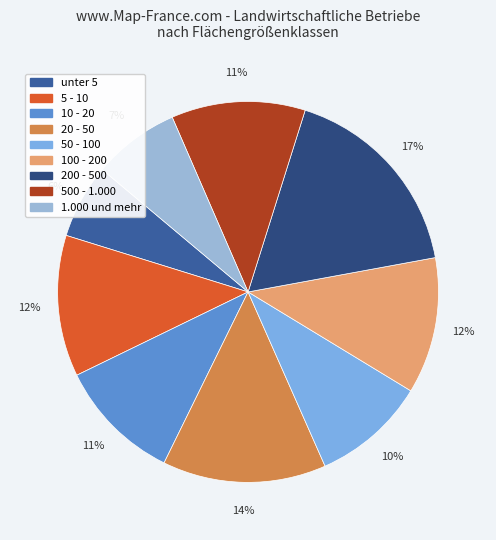

Does 20 - 50 account for over 50% of the chart?

No